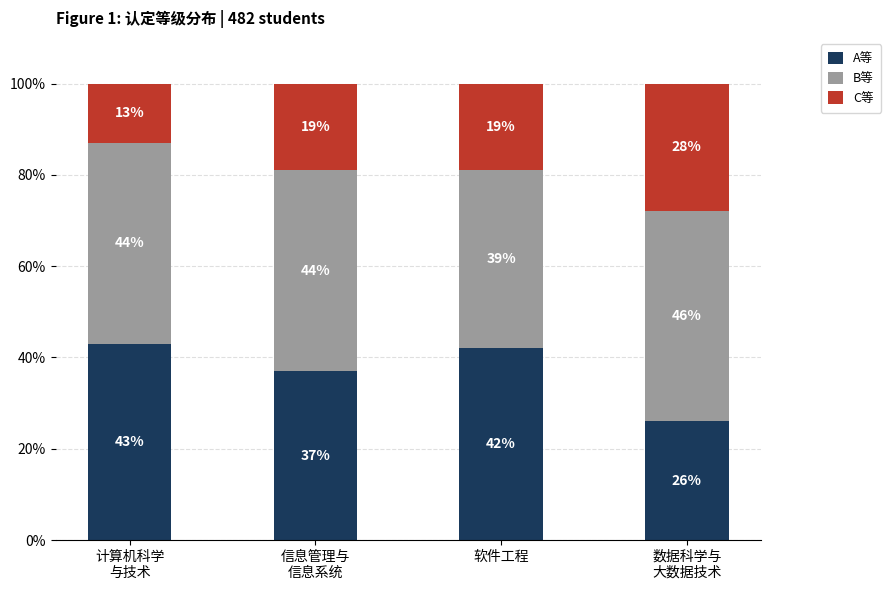

What is the sum of all A等 values?

148